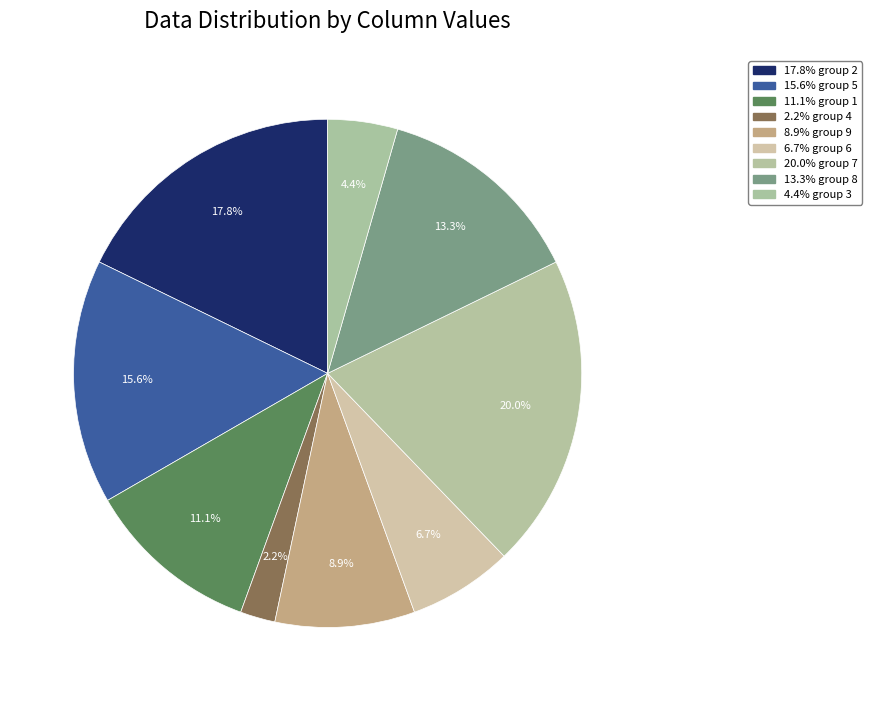

Which category has the smallest portion of the pie?

4